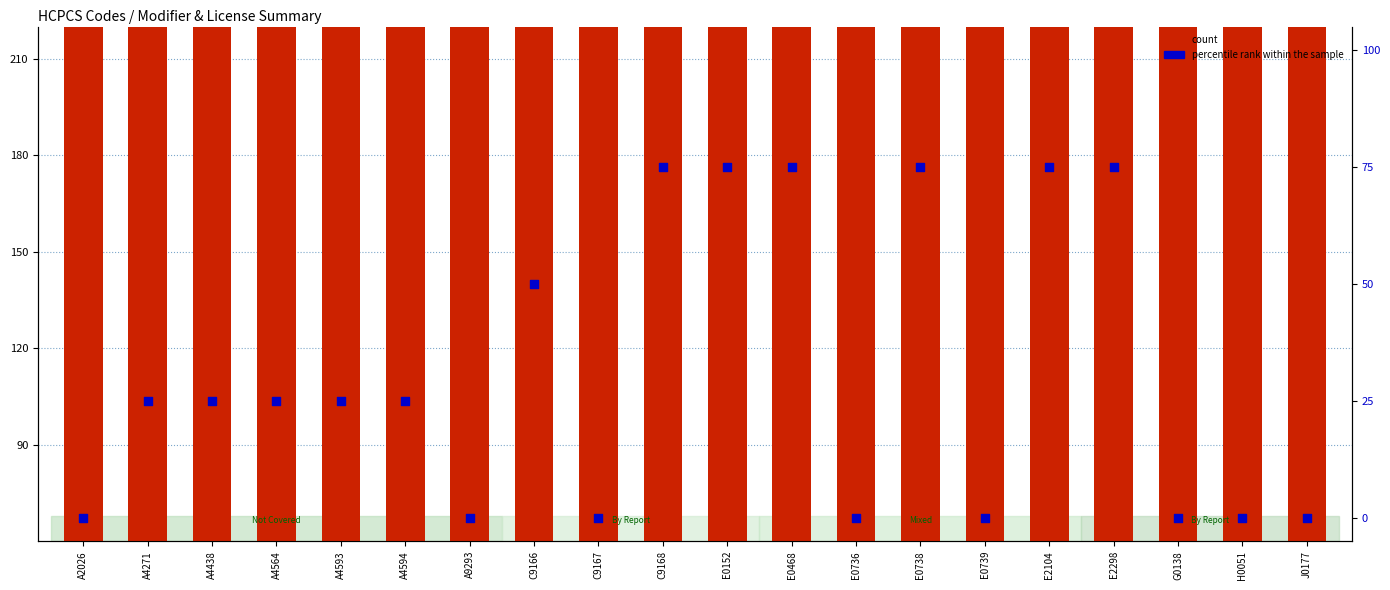

What is the total value across all series at A4564?

295